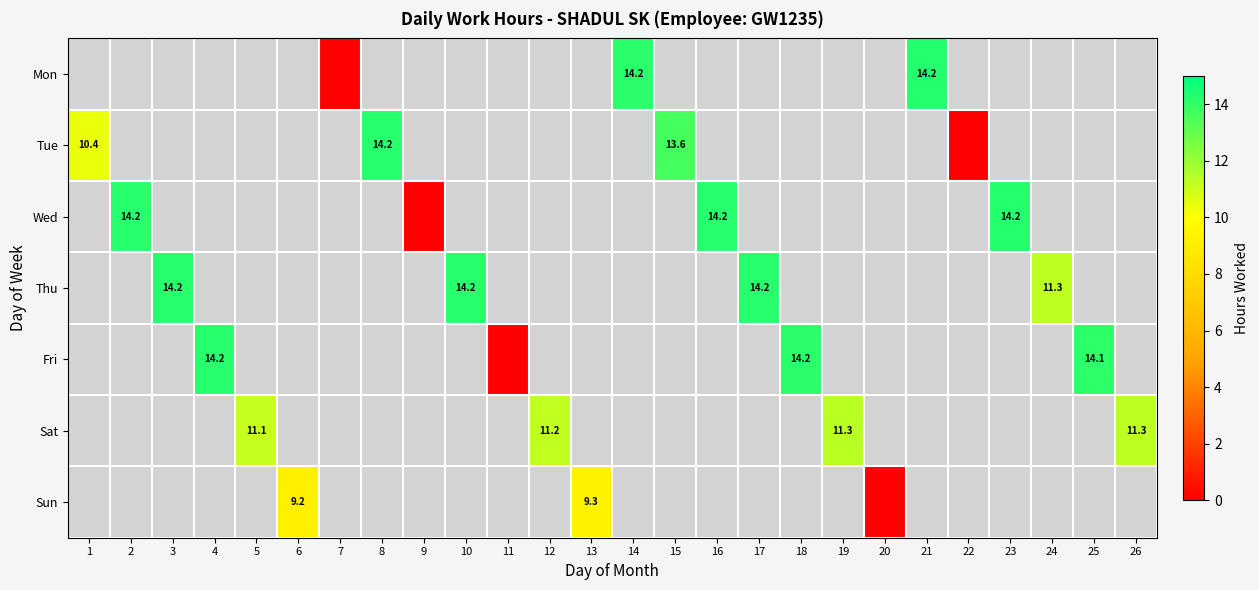

The value of Tue at 1 is 10.4. True or false?

True